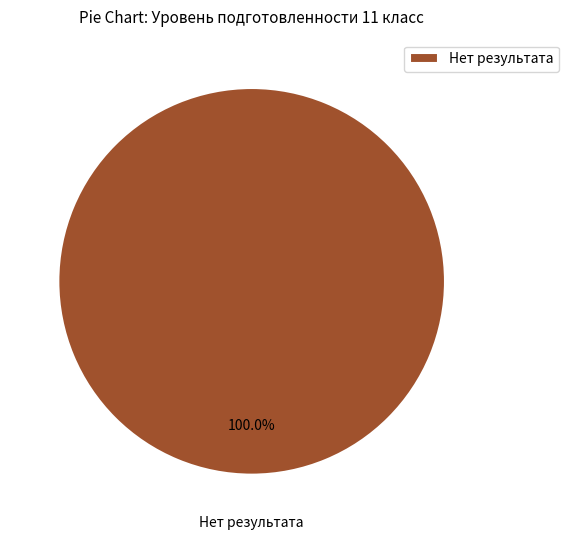

Does Нет результата represent more than half of the total?

Yes